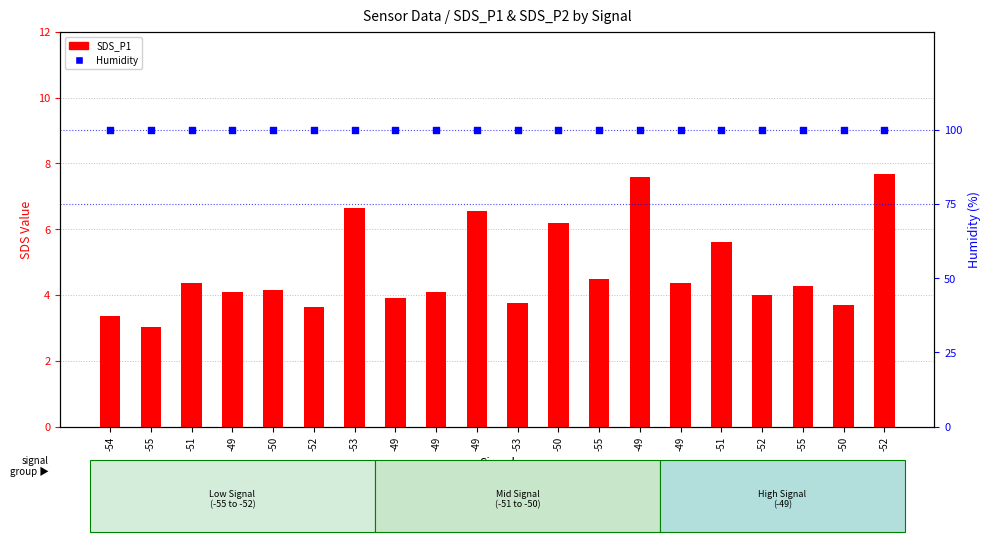

At which category is the sum across all series the highest?

-52